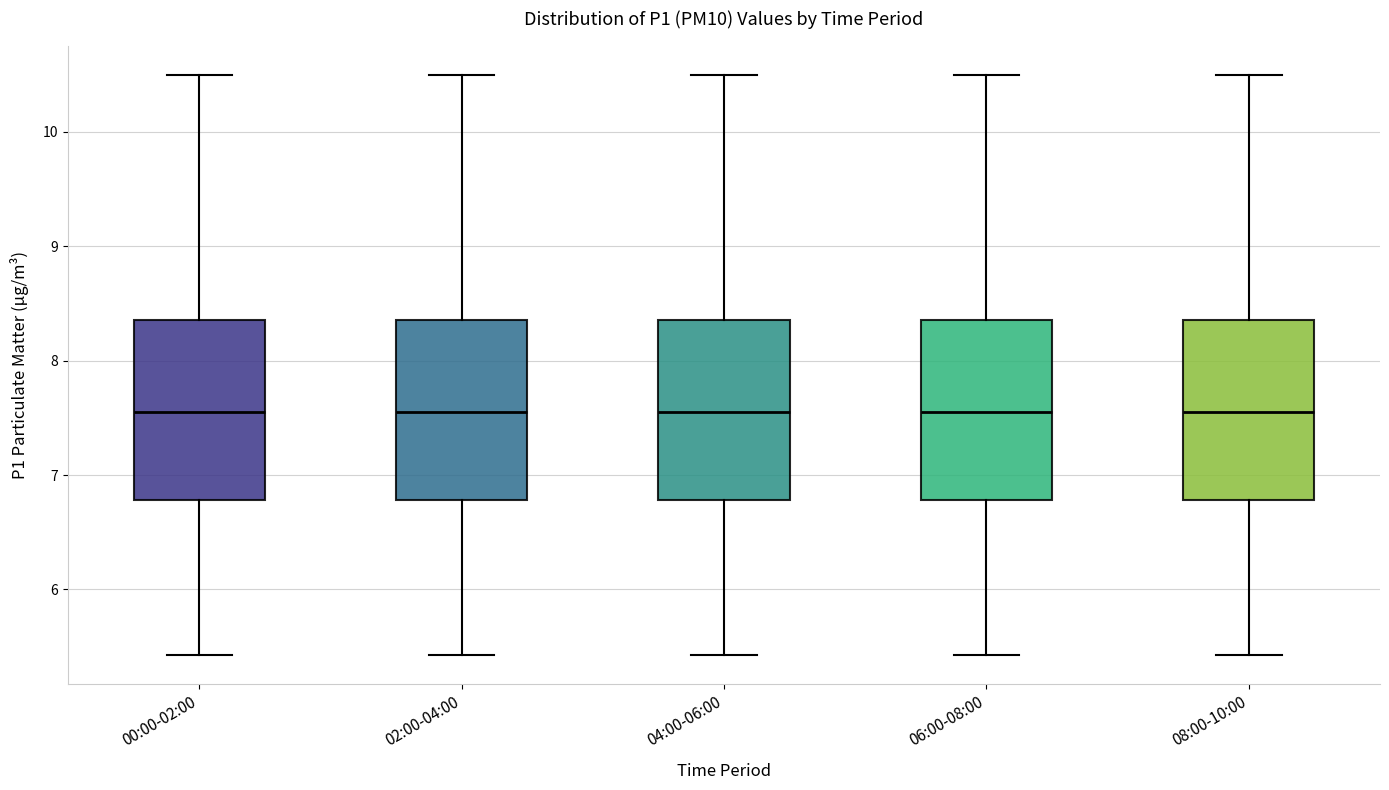

Reading left to right, transcribe this box plot: for each box, give where its median line is, the range the box spans, and where its two whiskers end, as read against the y-axis. The values are not printed on the chart, so give them approximately, as read against the axis.

00:00-02:00: median 7.6, box 6.8 to 8.4, whiskers 5.4 to 10.5
02:00-04:00: median 7.6, box 6.8 to 8.4, whiskers 5.4 to 10.5
04:00-06:00: median 7.6, box 6.8 to 8.4, whiskers 5.4 to 10.5
06:00-08:00: median 7.6, box 6.8 to 8.4, whiskers 5.4 to 10.5
08:00-10:00: median 7.6, box 6.8 to 8.4, whiskers 5.4 to 10.5